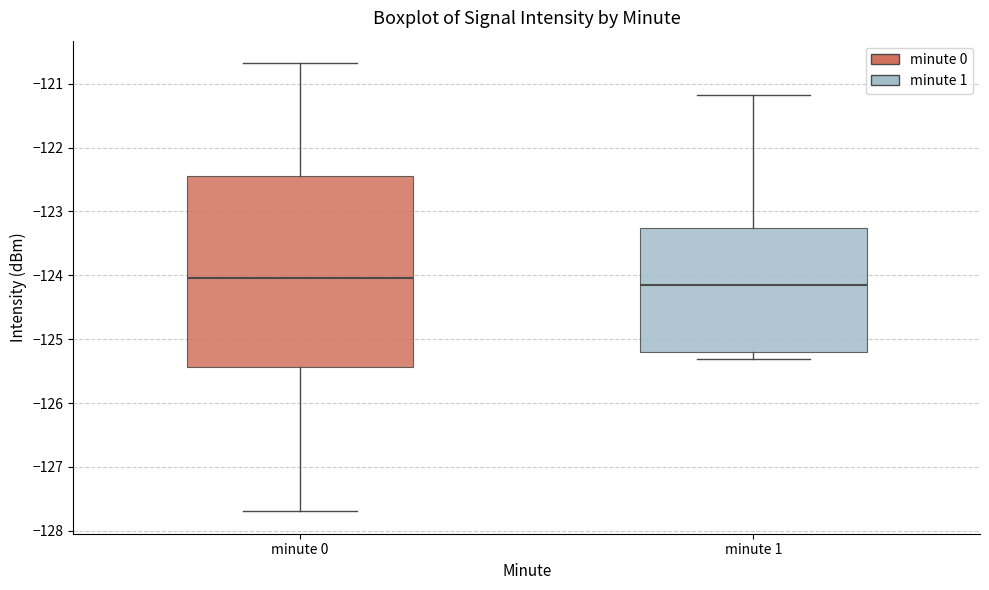

Reading left to right, read every box against the y-axis: the position of its median line, the range the box covers, and the ends of its whiskers. The values are not printed on the chart, so give them approximately, as read against the axis.

minute 0: median -124.0, box -125.4 to -122.4, whiskers -127.7 to -120.7
minute 1: median -124.1, box -125.2 to -123.3, whiskers -125.3 to -121.2